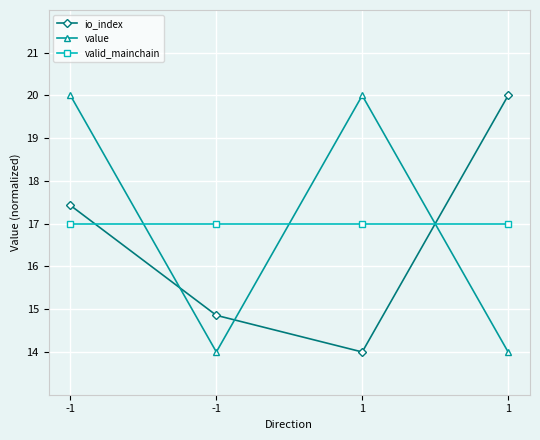

How many lines are shown in the chart?

3